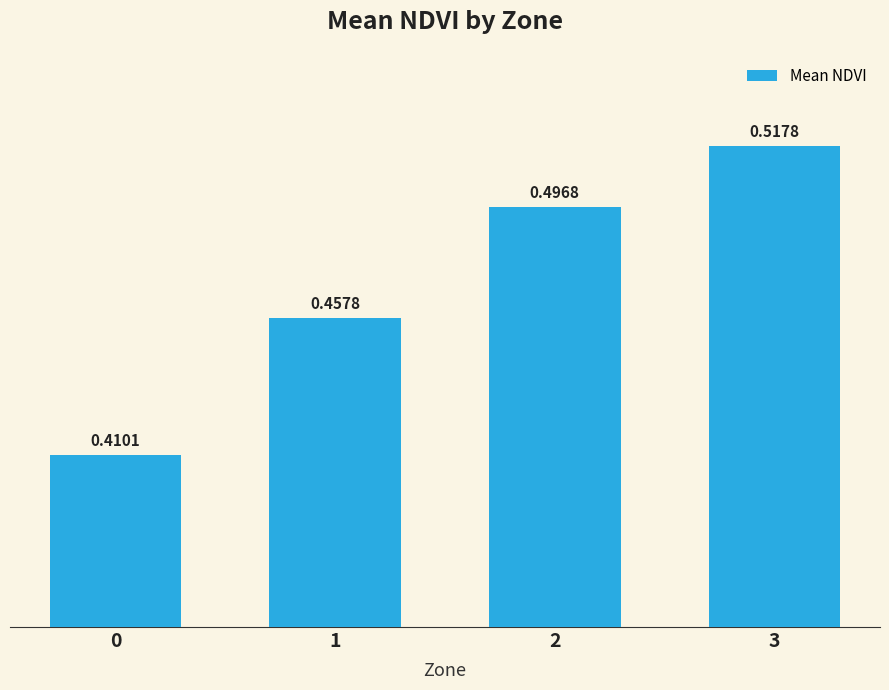

What is the sum of the values at 3 and 0?

0.9